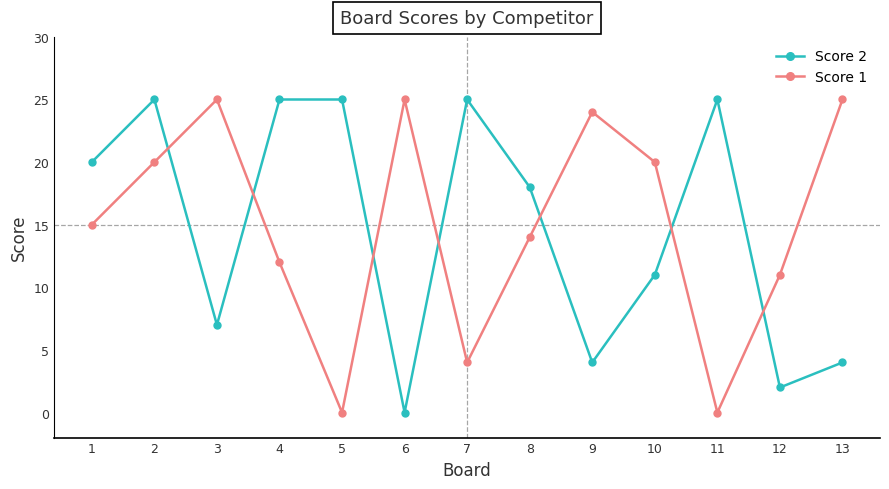

What is the difference between the second highest and second lowest values in the Score 2 series?

23